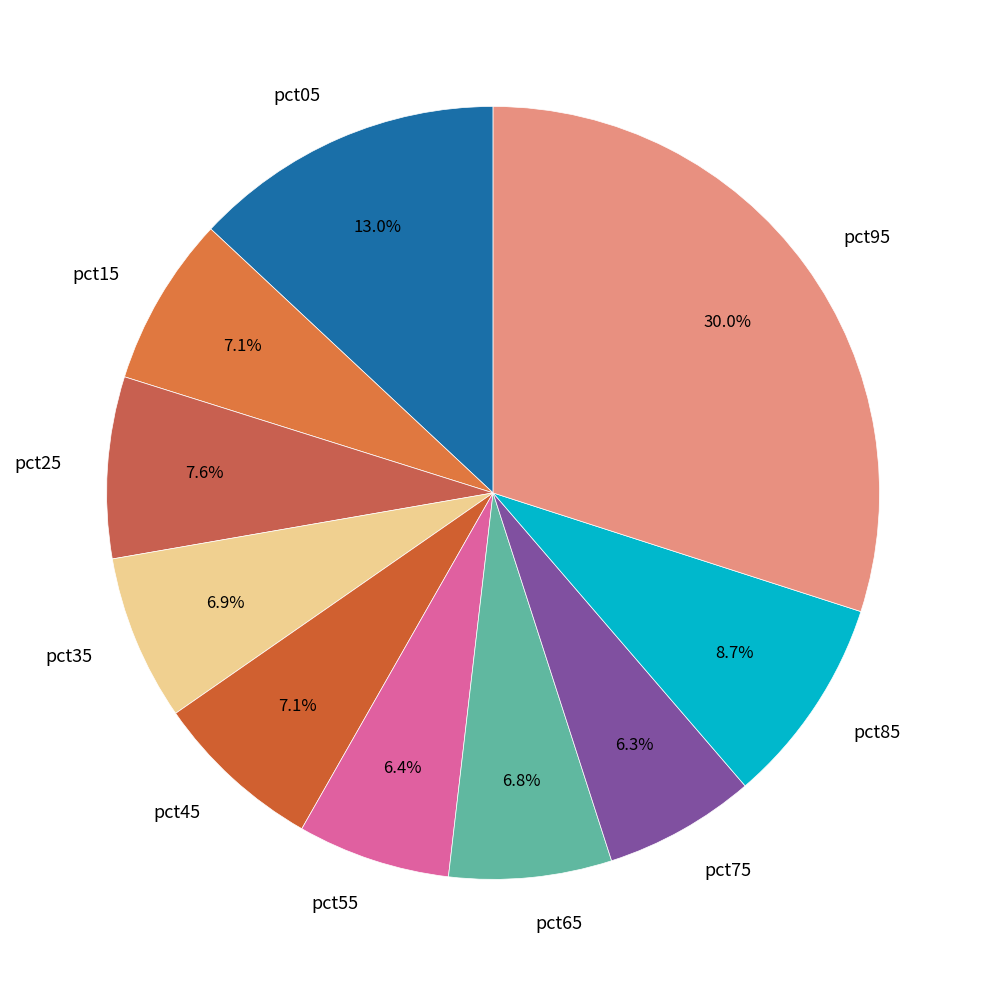

To the nearest percent, what portion does pct15 represent?

7%